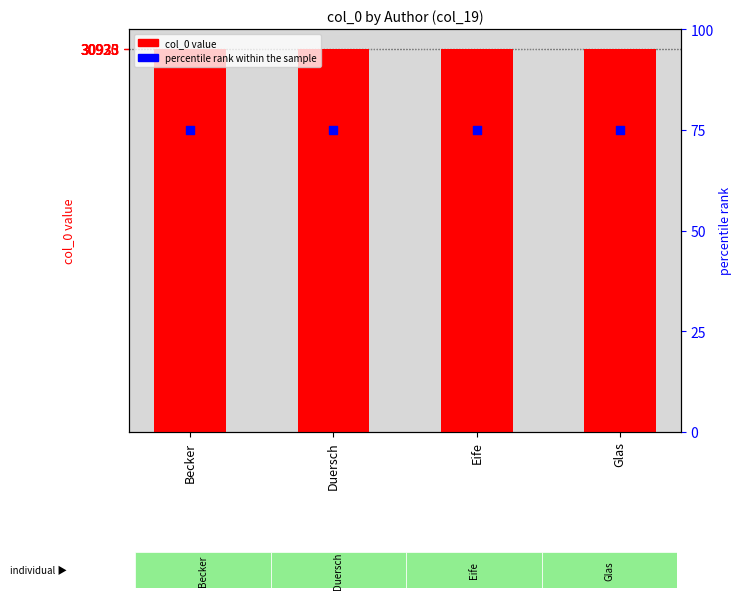

Which series contains the lowest Y value?

percentile rank within the sample